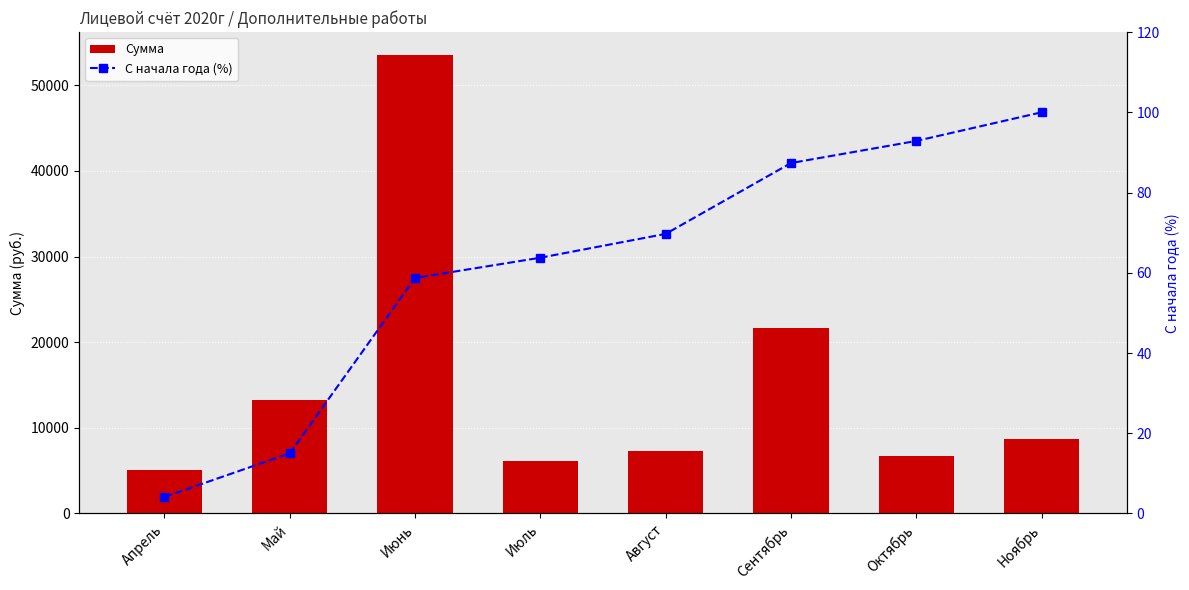

At which category is the sum across all series the highest?

Июнь